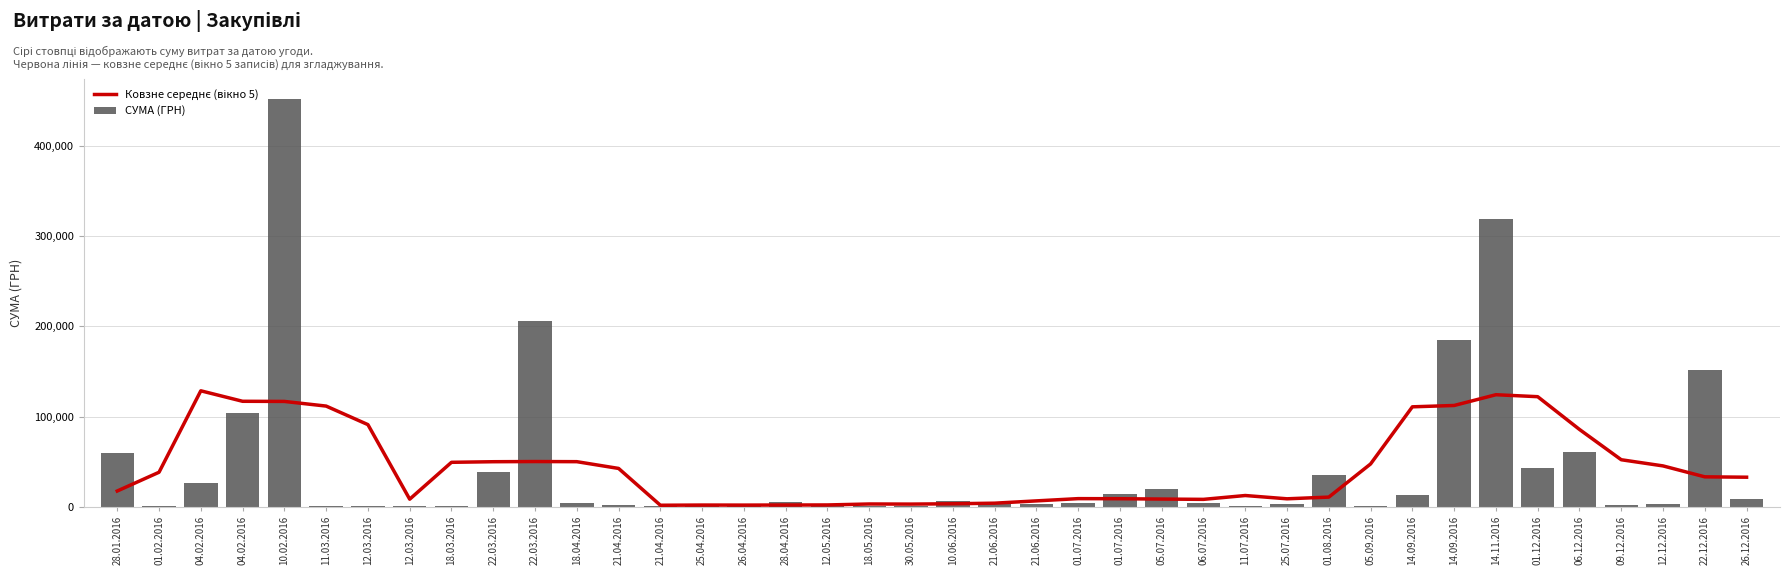

At which label does СУМА (ГРН) reach its minimum?

12.03.2016